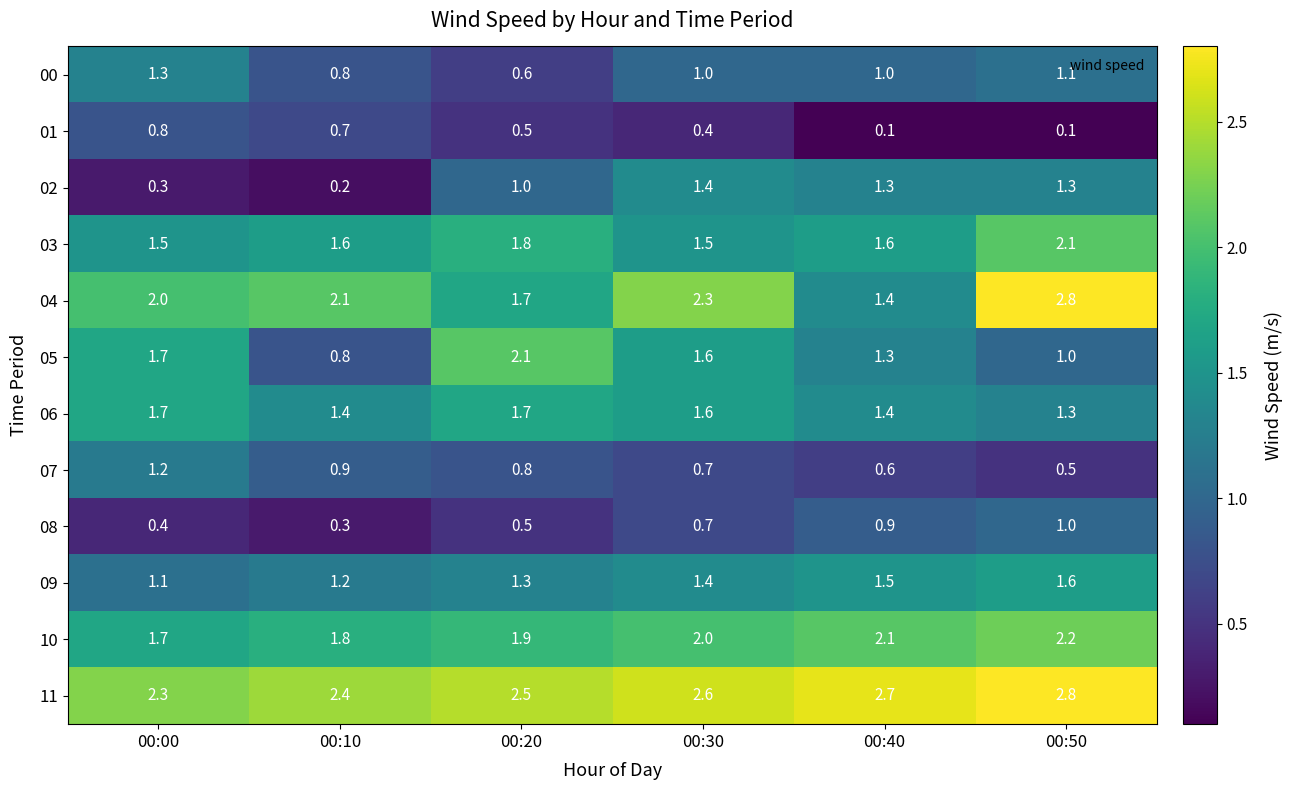

Count the number of categories in the chart.

6